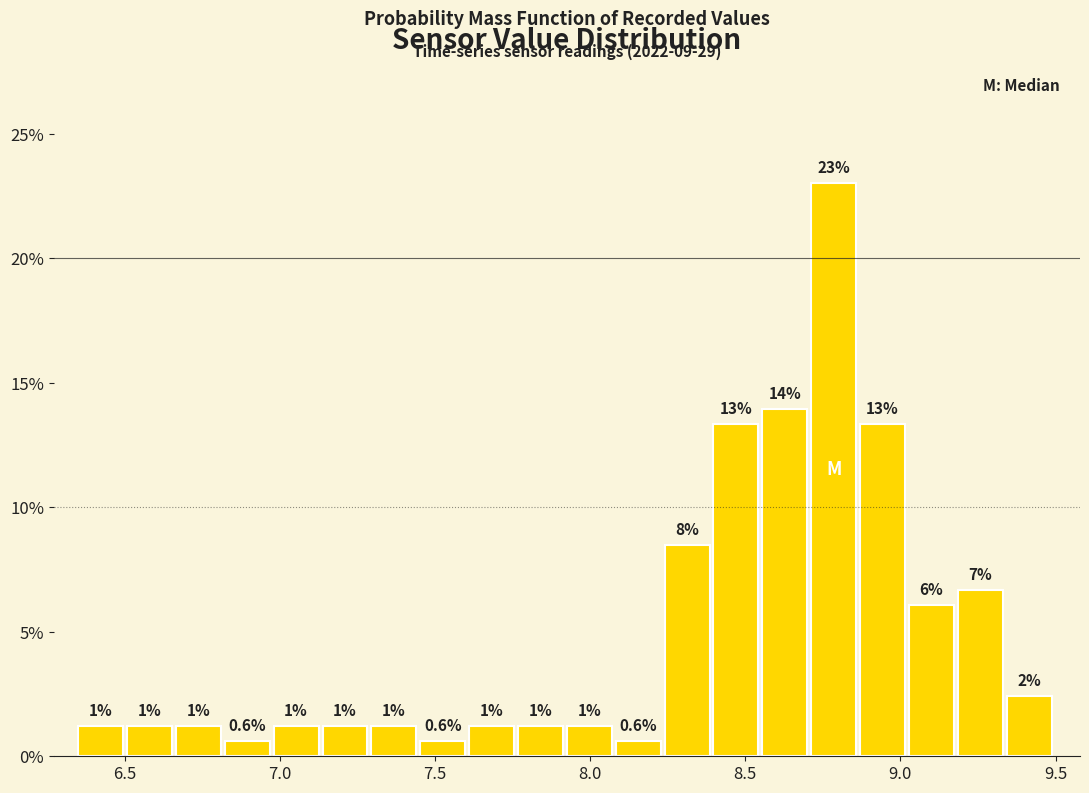

Around what value on the x-axis is the tallest bar? Give the approximate position of its centre, as read against the axis.

8.80